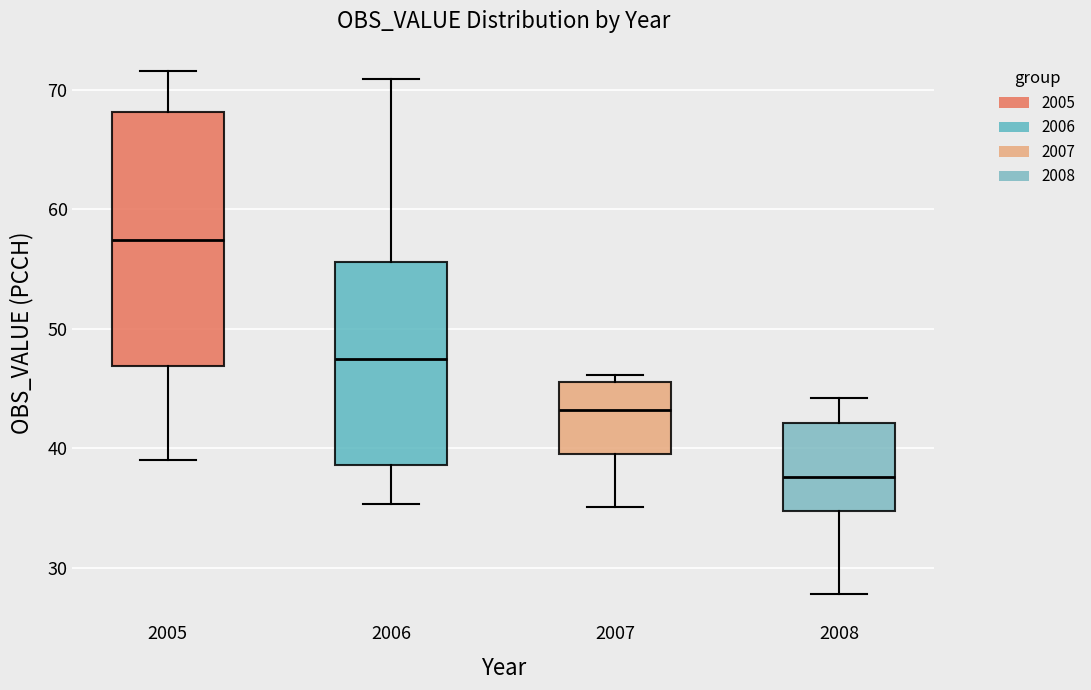

Comparing the boxes themselves (not the whiskers), which one is the tallest?

2005